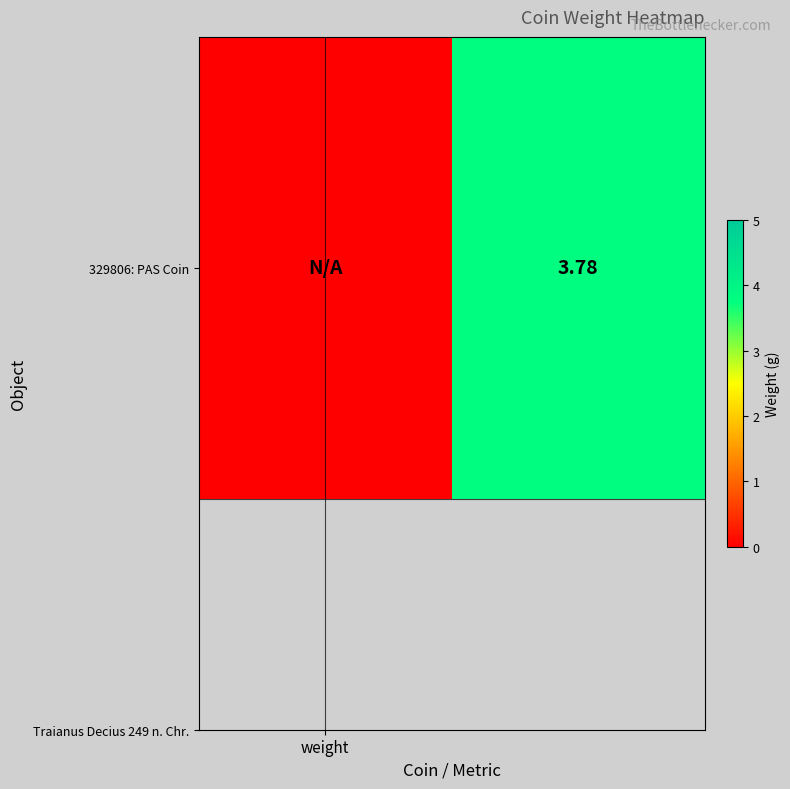

Reading left to right, list all the values displayed in this chart.

weight=0.0	1=3.8